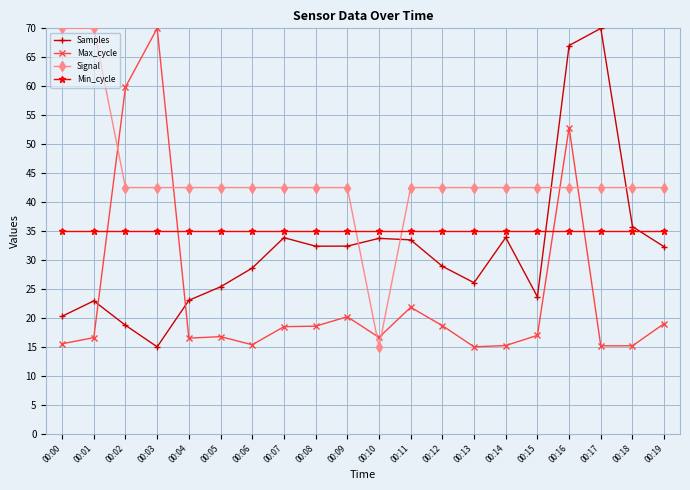

How many data points in Max_cycle are less than 16?

6